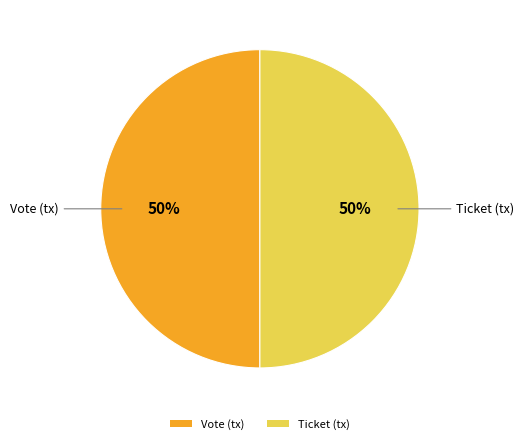

What percentage is the Vote slice, to the nearest percent?

50%